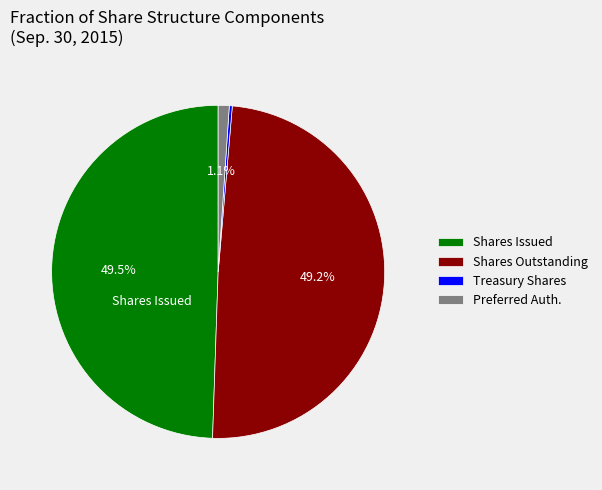

Which category has the smallest portion of the pie?

Treasury Shares